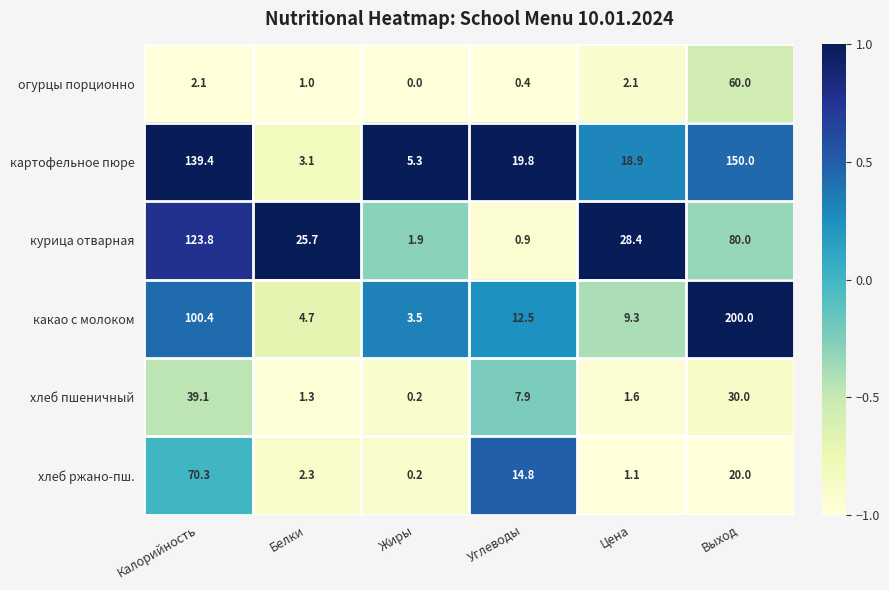

What value does the картофельное пюре series have at Калорийность?

139.4